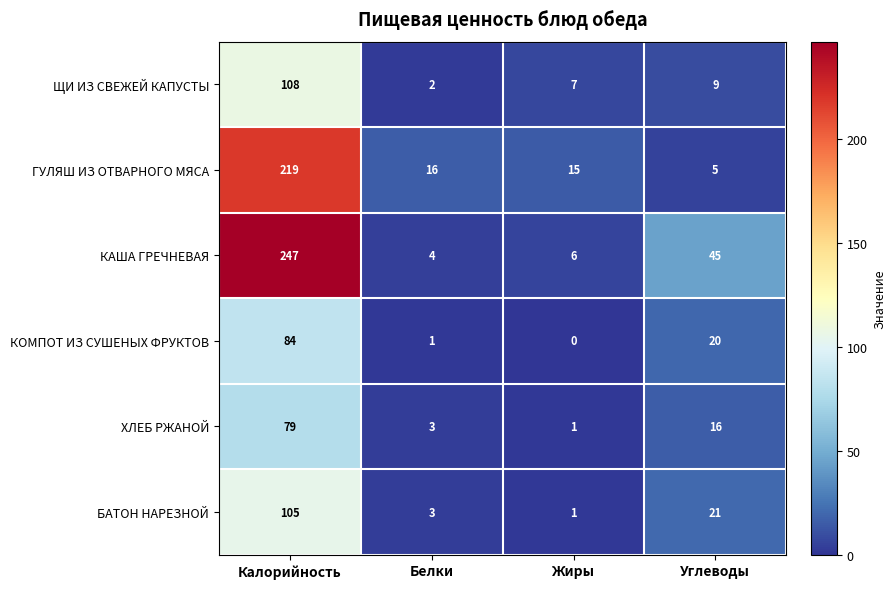

The КОМПОТ ИЗ СУШЕНЫХ ФРУКТОВ series shows 38 at Калорийность. True or false?

False